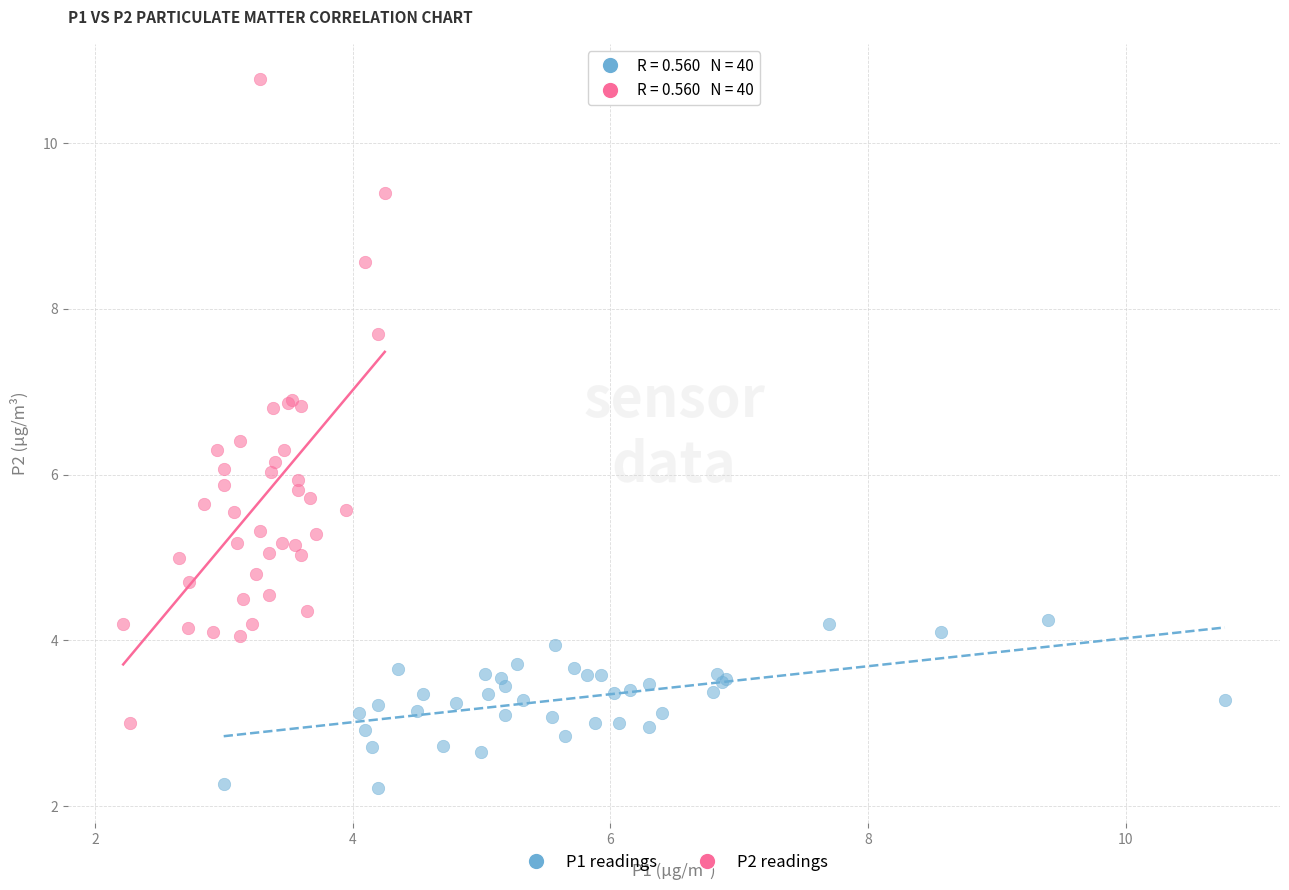

Which series has the largest Y range (max minus min)?

P2 readings